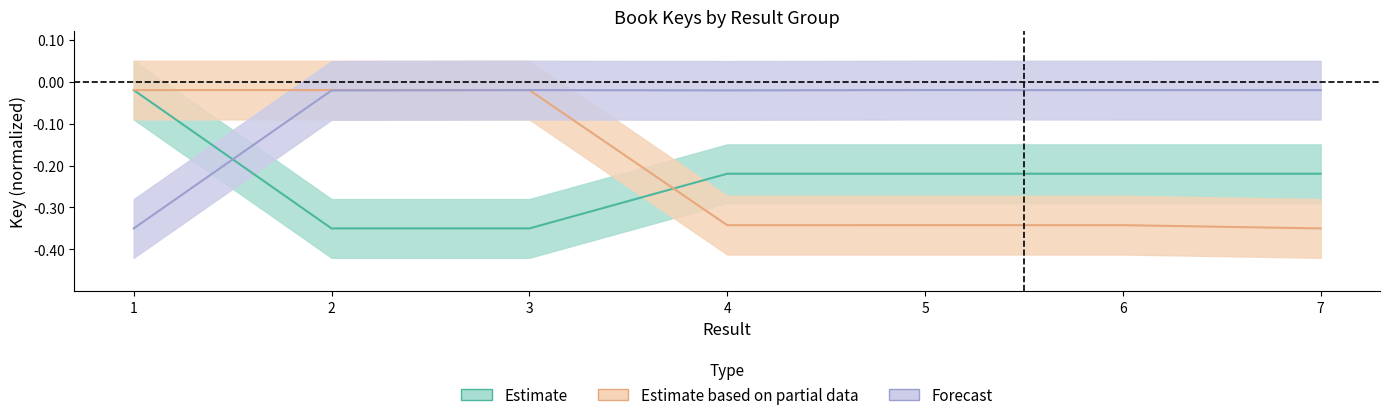

What are all the series names shown in the legend?

Estimate, Estimate based on partial data, Forecast